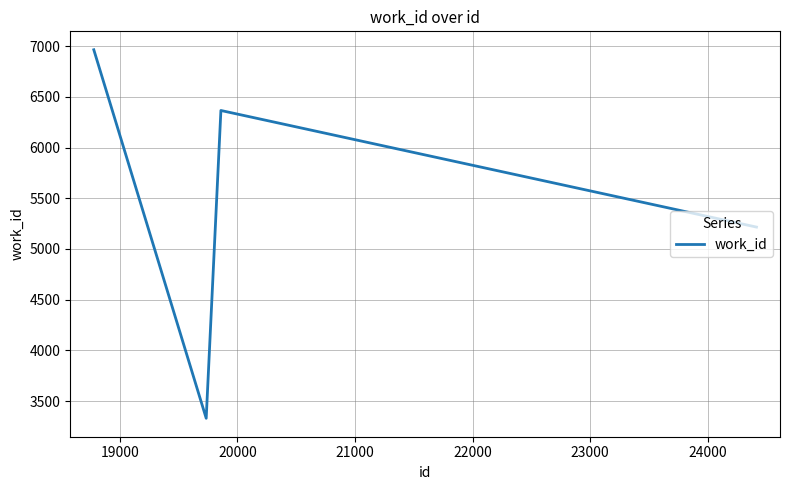

What is the difference between the maximum and second lowest values?

1749